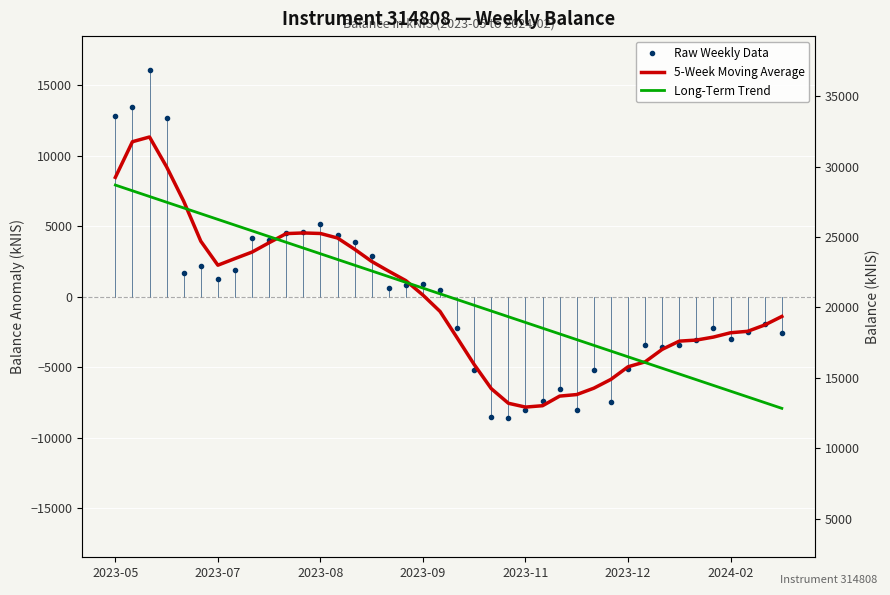

What is the difference between the highest and lowest values at 26?

4416.7